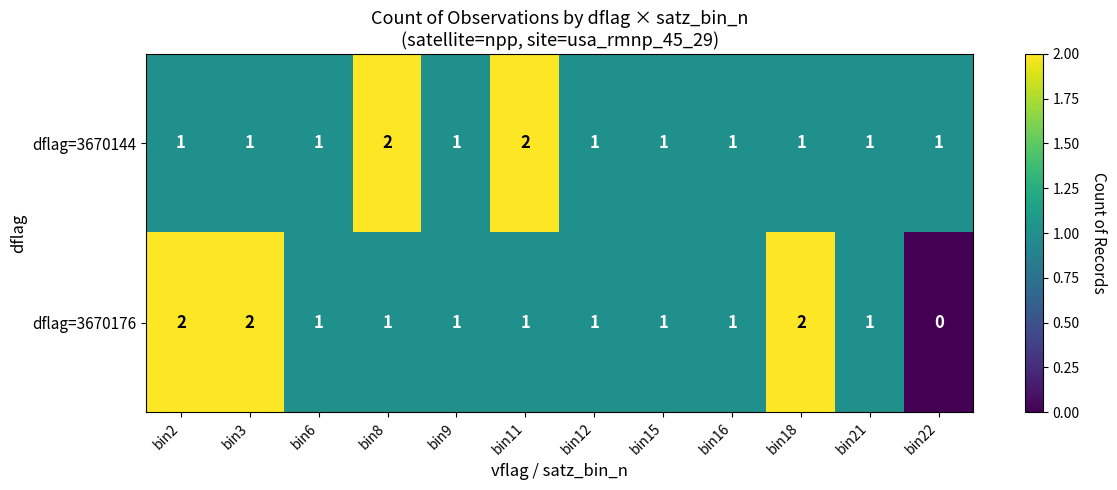

How many dflag=3670176 values are between 1 and 2?

11